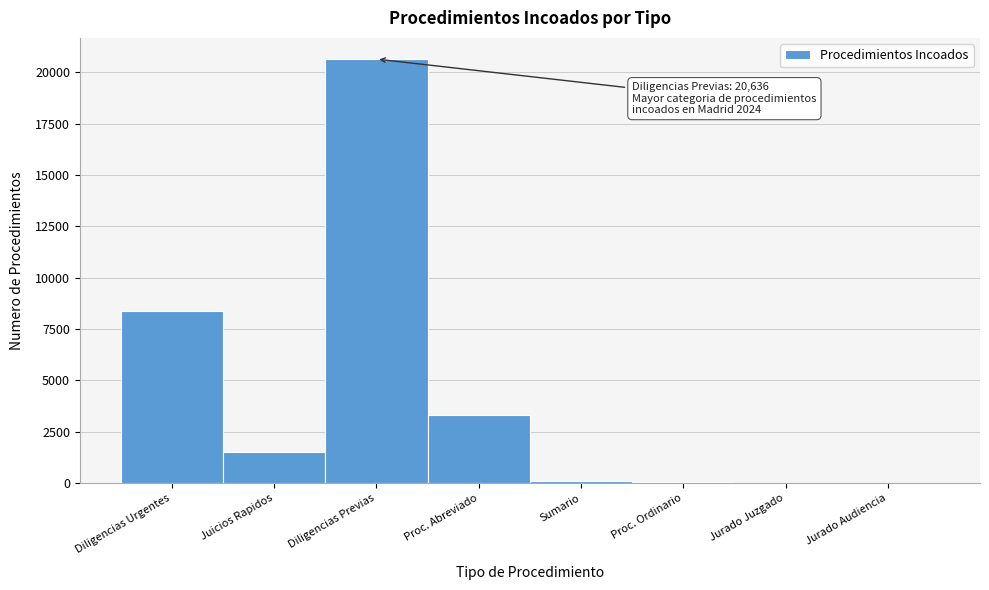

What is the sum of all values?

34059